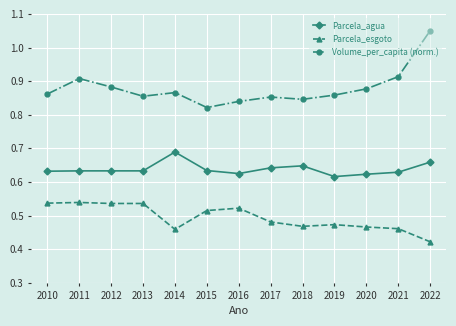

Is it true that Volume_per_capita (norm.) equals 1.4 at 2021?

False